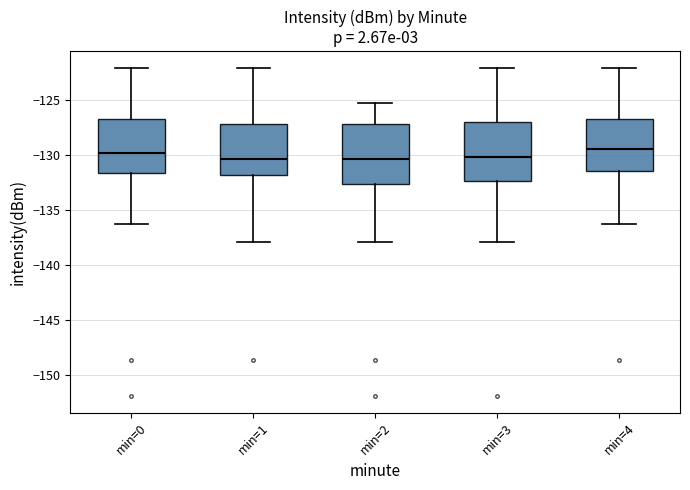

Reading left to right, read every box against the y-axis: the position of its median line, the range the box covers, and the ends of its whiskers. The values are not printed on the chart, so give them approximately, as read against the axis.

min=0: median -130.0, box -131.5 to -126.5, whiskers -136.5 to -122.0
min=1: median -130.5, box -132.0 to -127.0, whiskers -138.0 to -122.0
min=2: median -130.5, box -132.5 to -127.0, whiskers -138.0 to -125.5
min=3: median -130.0, box -132.5 to -127.0, whiskers -138.0 to -122.0
min=4: median -129.5, box -131.5 to -126.5, whiskers -136.5 to -122.0